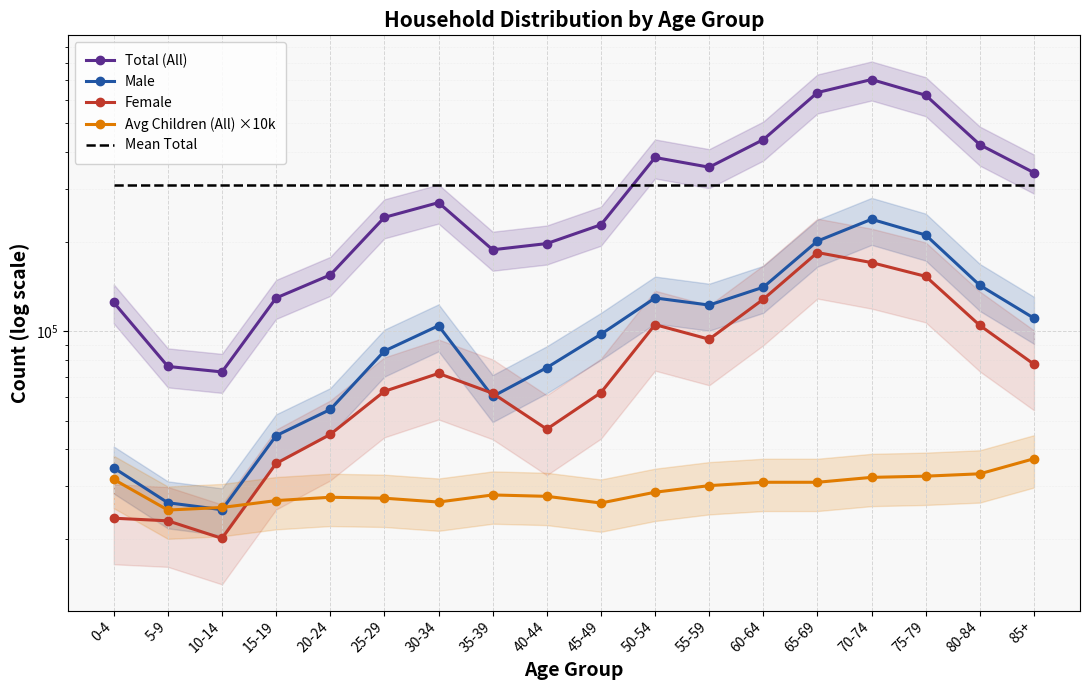

At how many categories does at least one series exceed 567449?

3